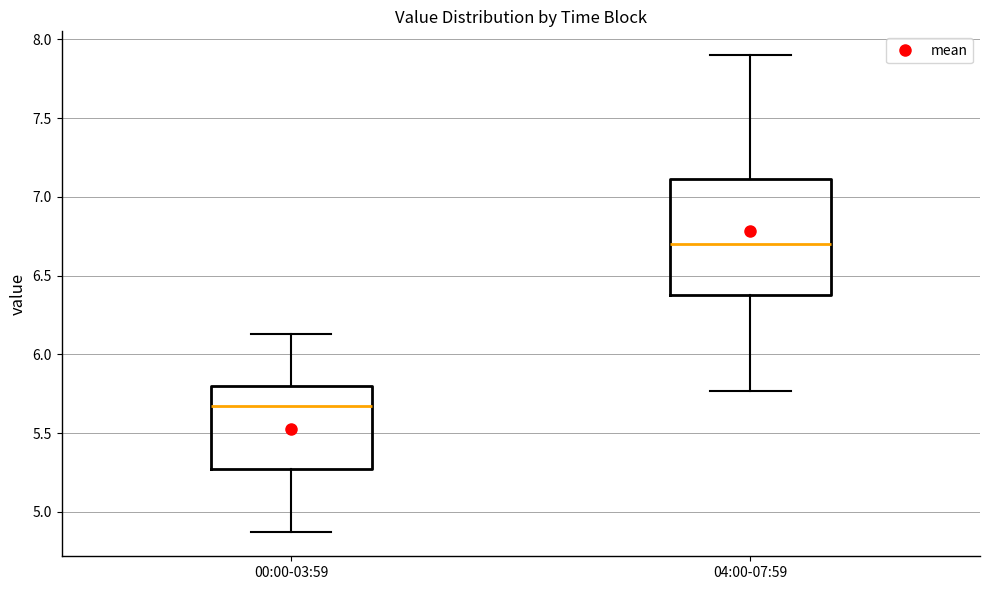

Which box is the tallest, from its lower edge to its upper edge?

04:00-07:59